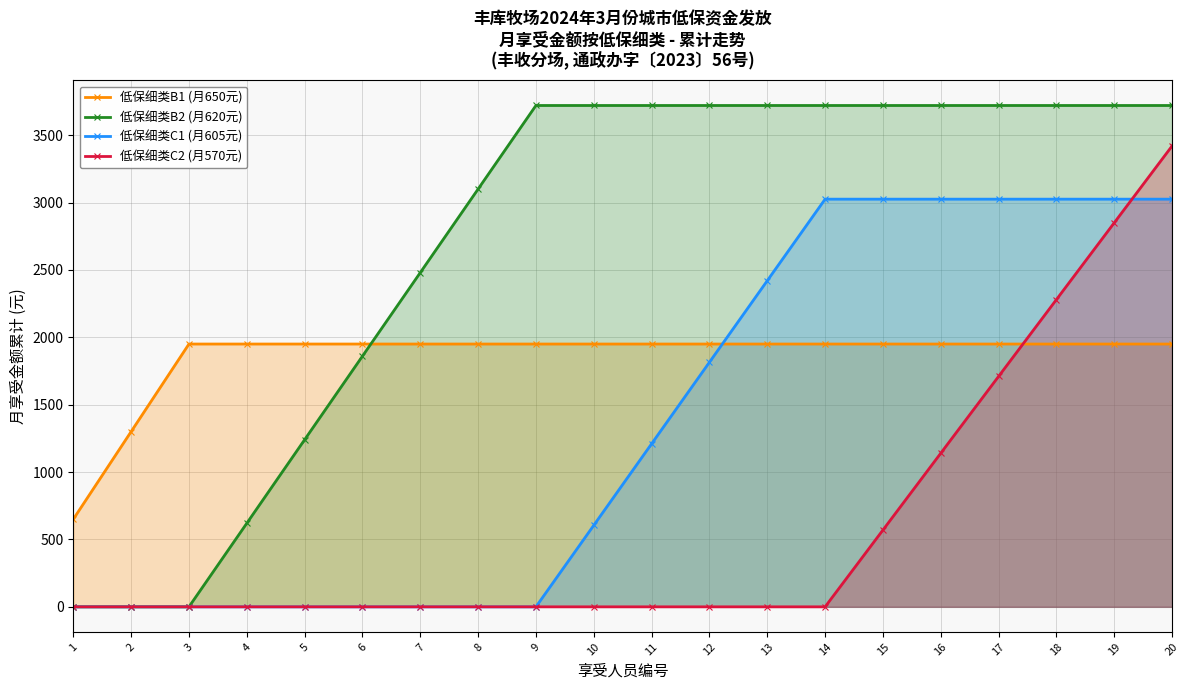

The 低保细类B2 (月620元) series shows 6563 at 11. True or false?

False